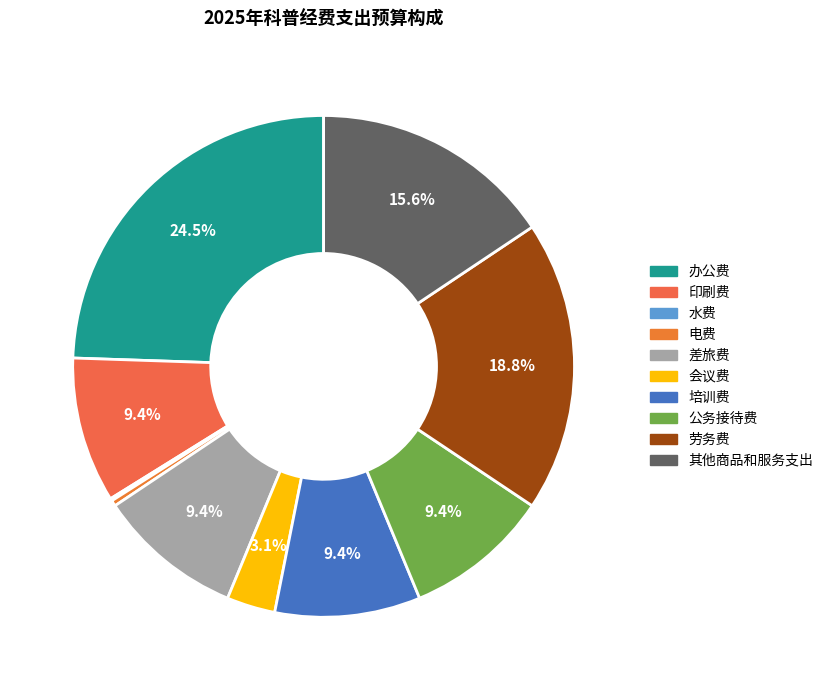

To the nearest percent, what portion does 办公费 represent?

24%